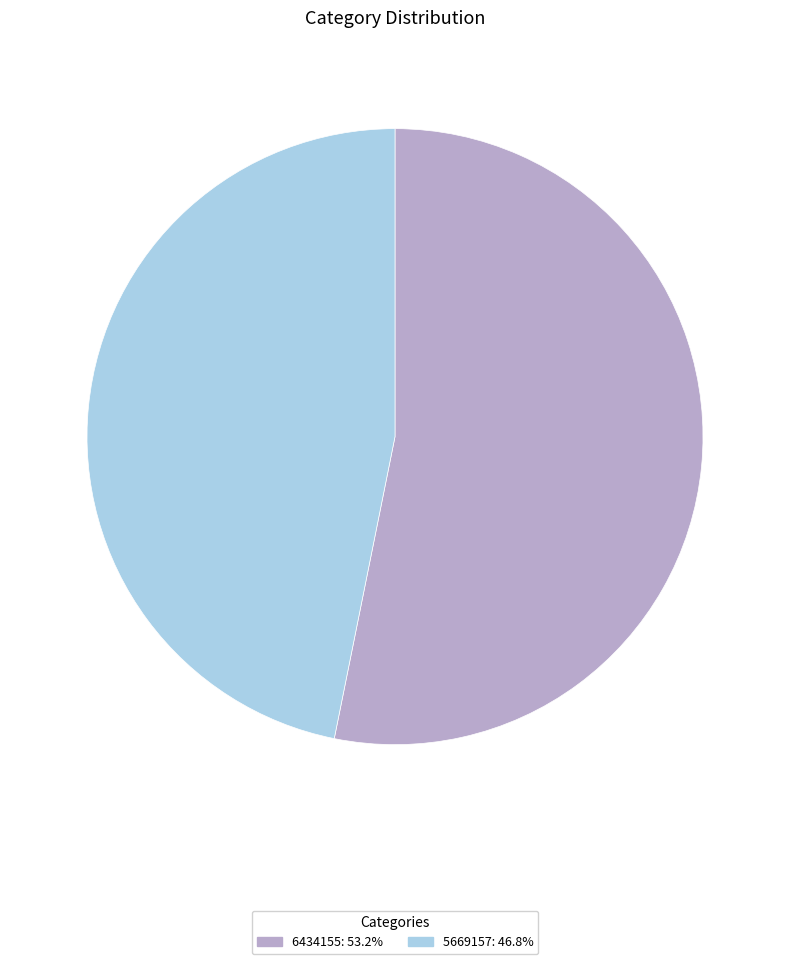

The 6434155 slice represents 62% of the pie. True or false?

False